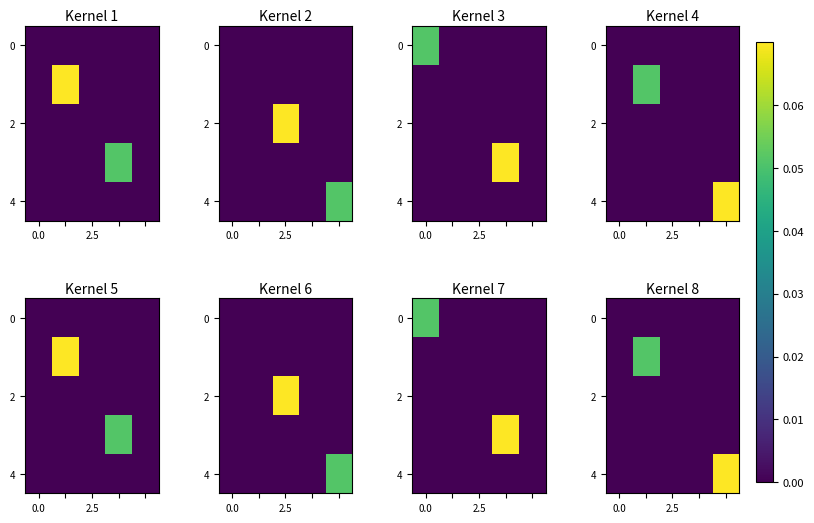

How many data points in 2 are above 0?

2